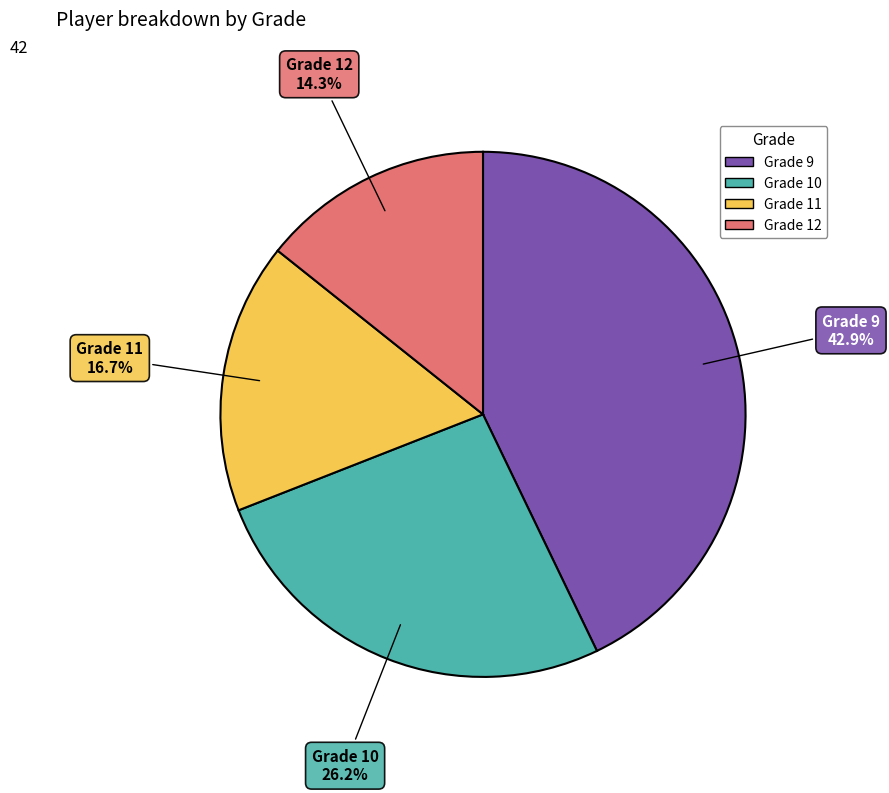

To the nearest percent, what is the difference between the Grade 9 and Grade 11 slice percentages?

26%